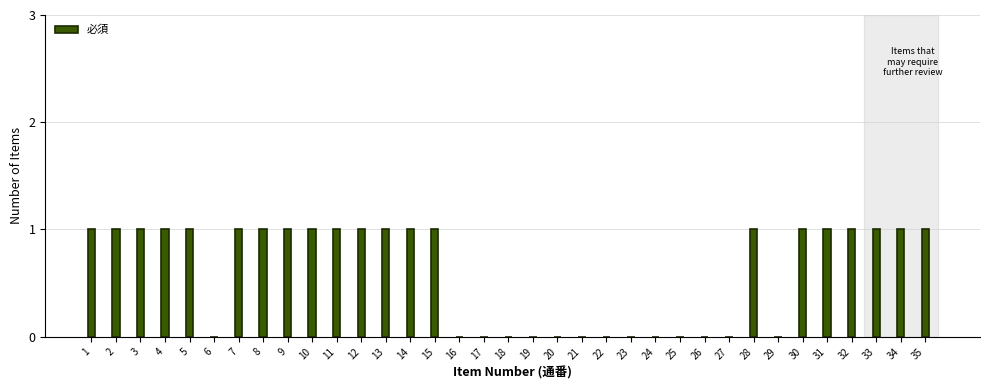

True or false: the data shows 1 at 29.

False